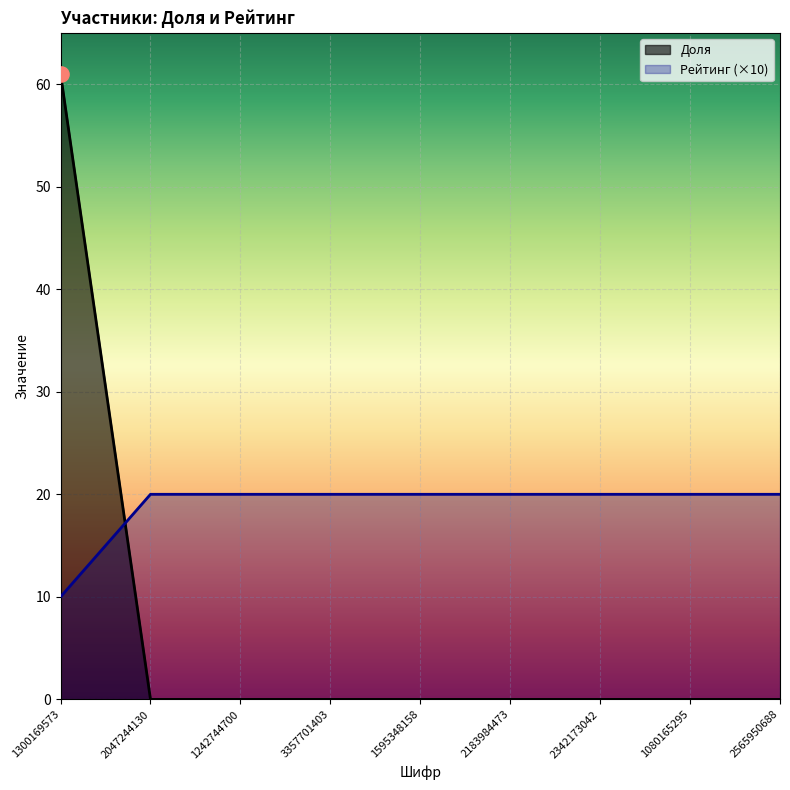

What are all the series names shown in the legend?

Доля, Рейтинг